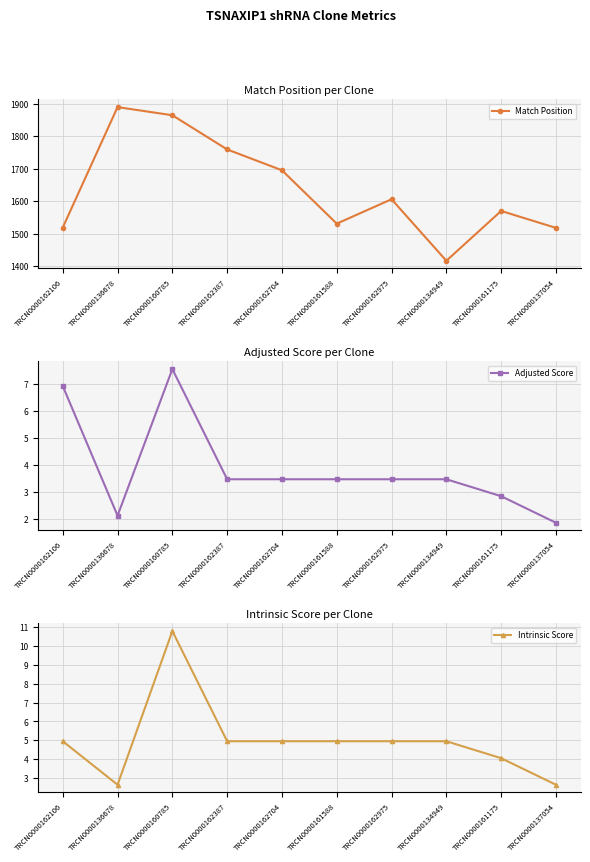

Which series has the largest range (max minus min)?

Match Position